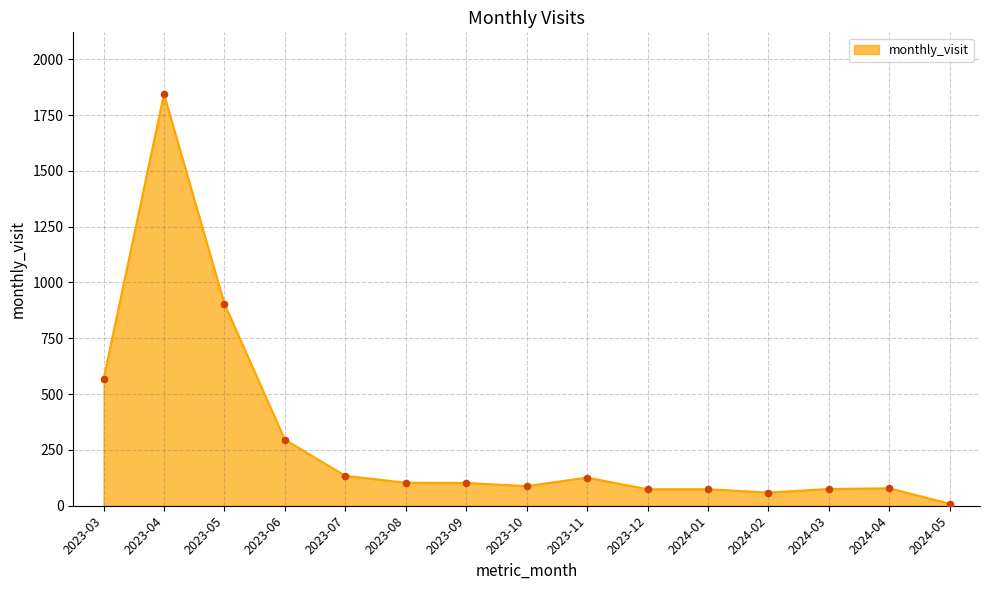

What is the change in value from 2024-02 to 2024-04?

+19